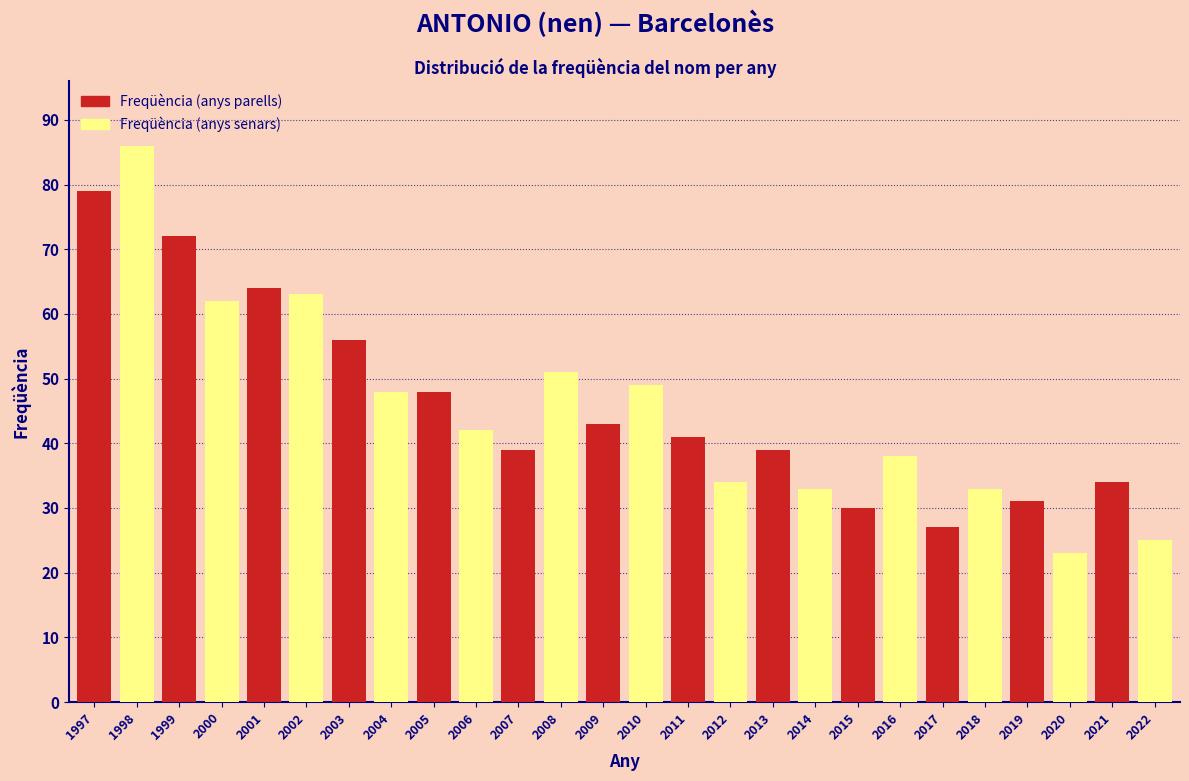

What is the average value of the Freqüència (anys senars) series?

45